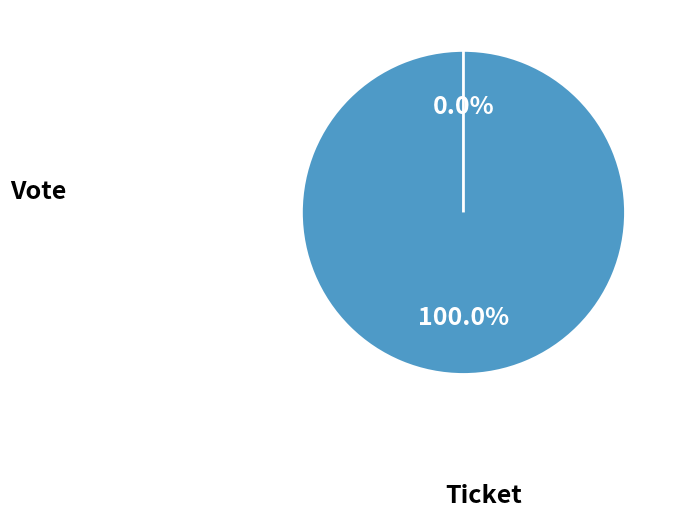

Which slice is the smallest?

Ticket